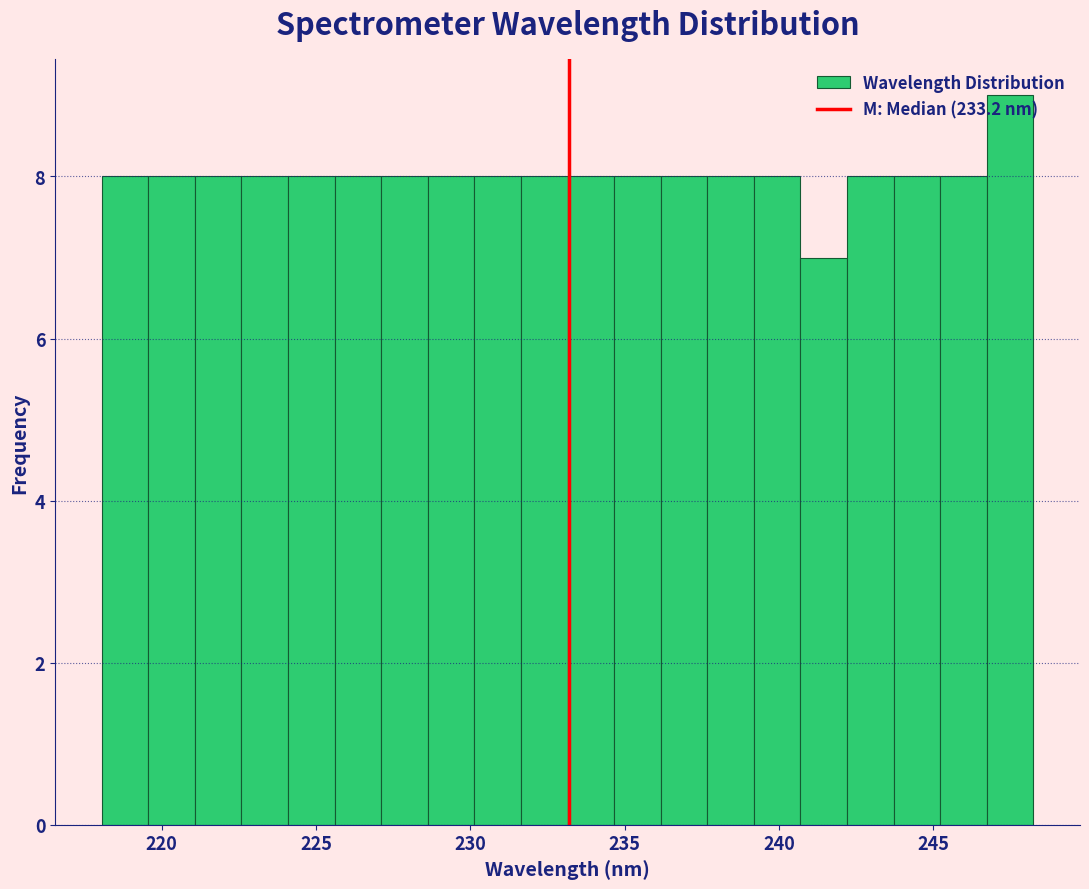

Read against the x-axis, roughly where is the centre of the tallest bar?

247.5